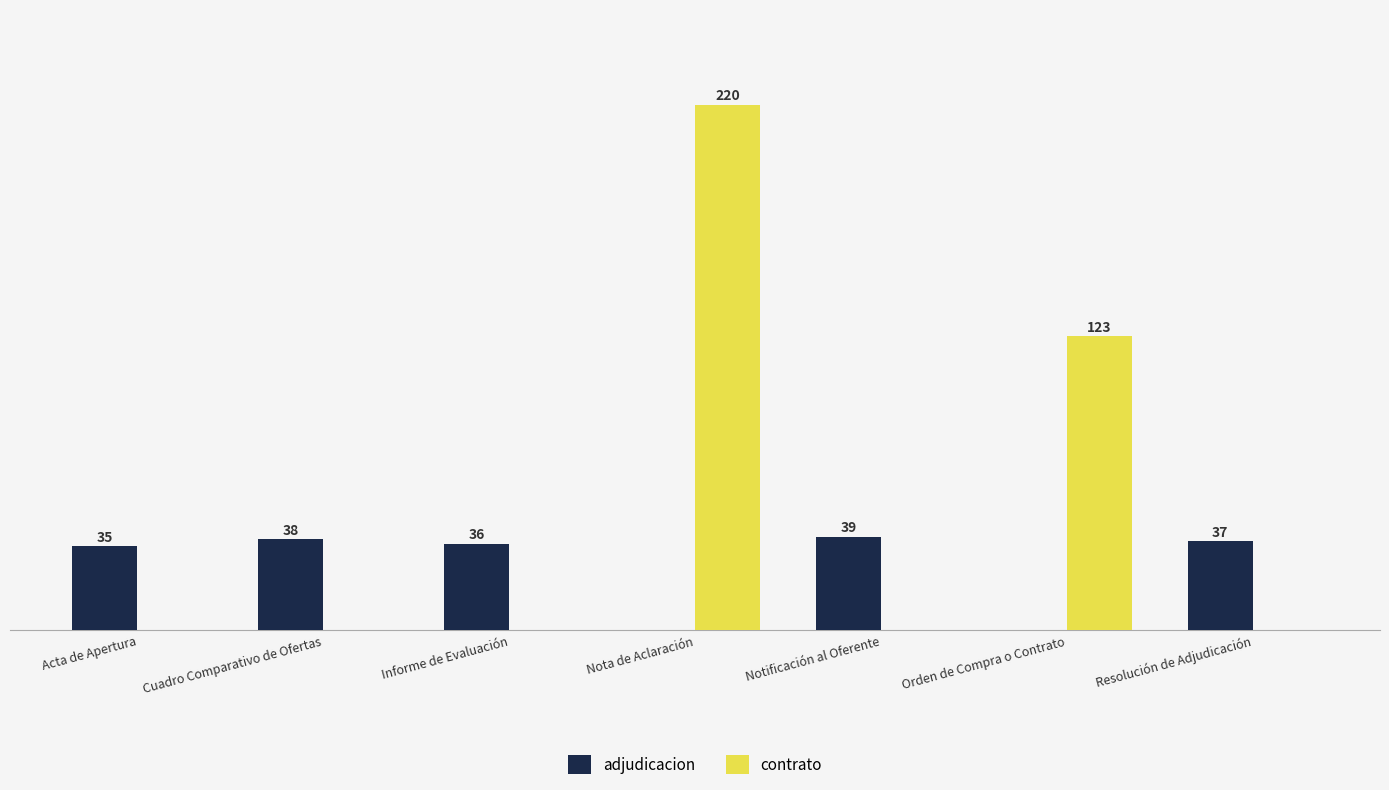

At which label is contrato closest to 110?

Orden de Compra o Contrato